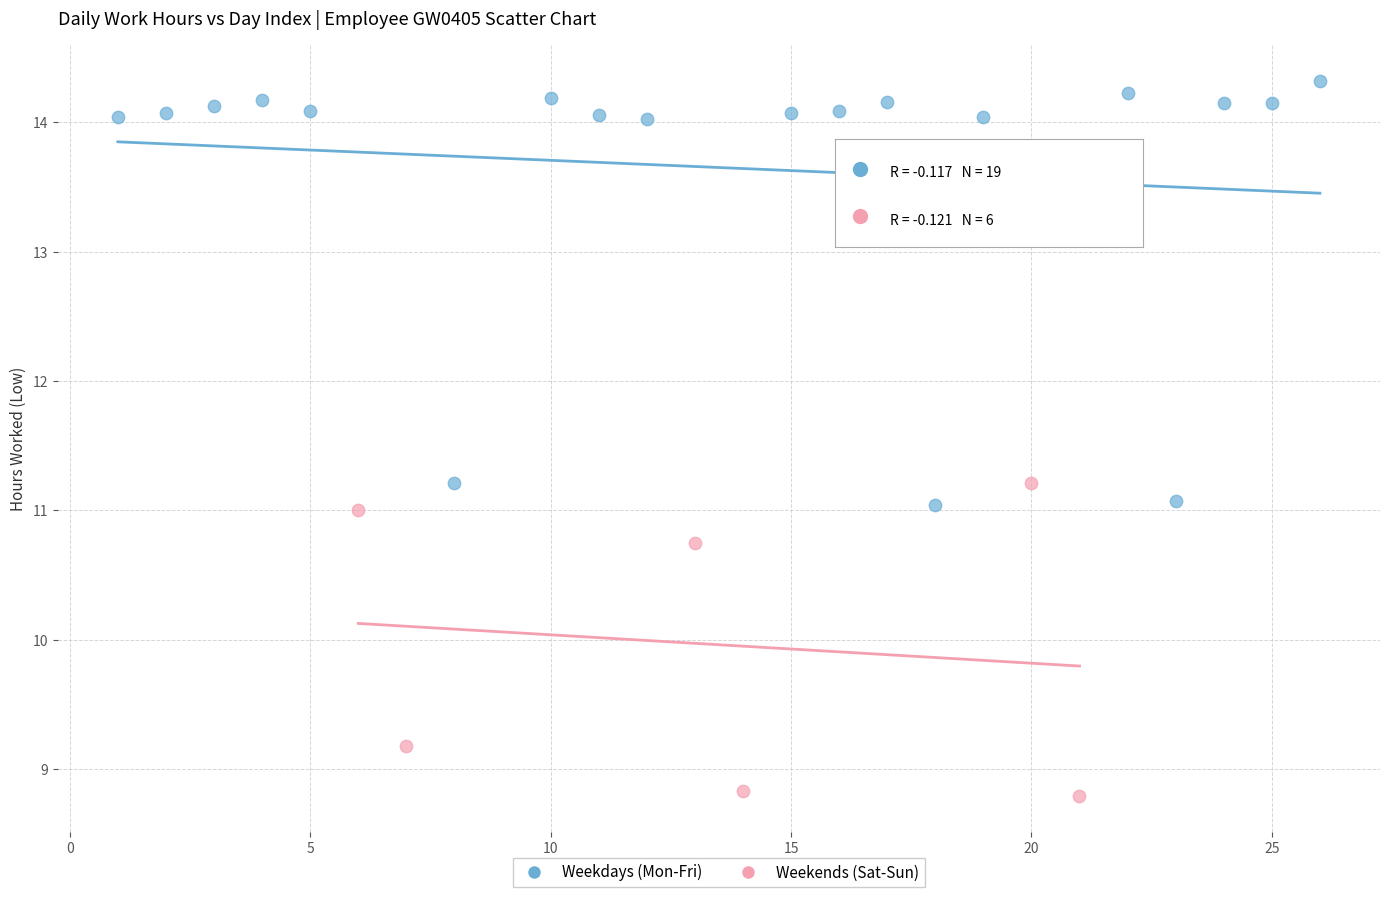

Which series reaches the maximum Y coordinate?

Weekdays (Mon-Fri)